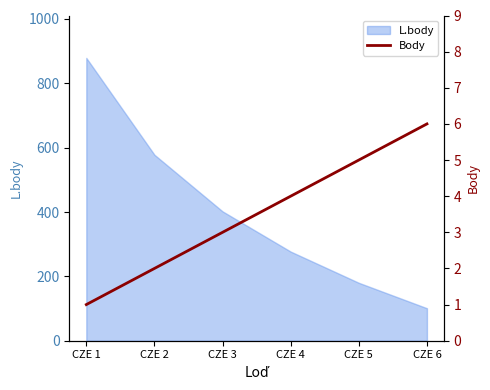

At which category does the chart reach its peak across all series?

CZE 6